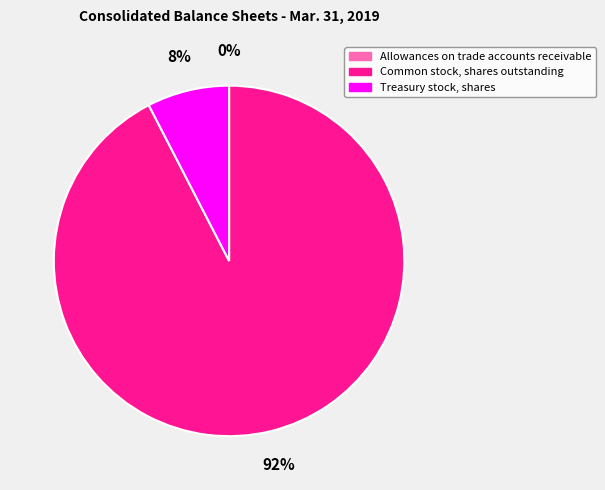

Combined, do Common stock, shares outstanding and Treasury stock, shares account for over 50%?

Yes